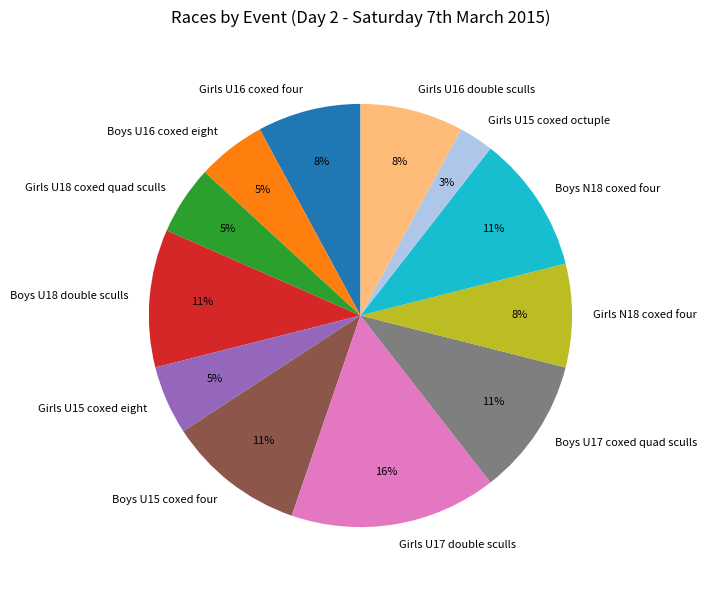

What is the ratio of the value at Boys U16 coxed eight to the value at Girls U18 coxed quad sculls?

1.0